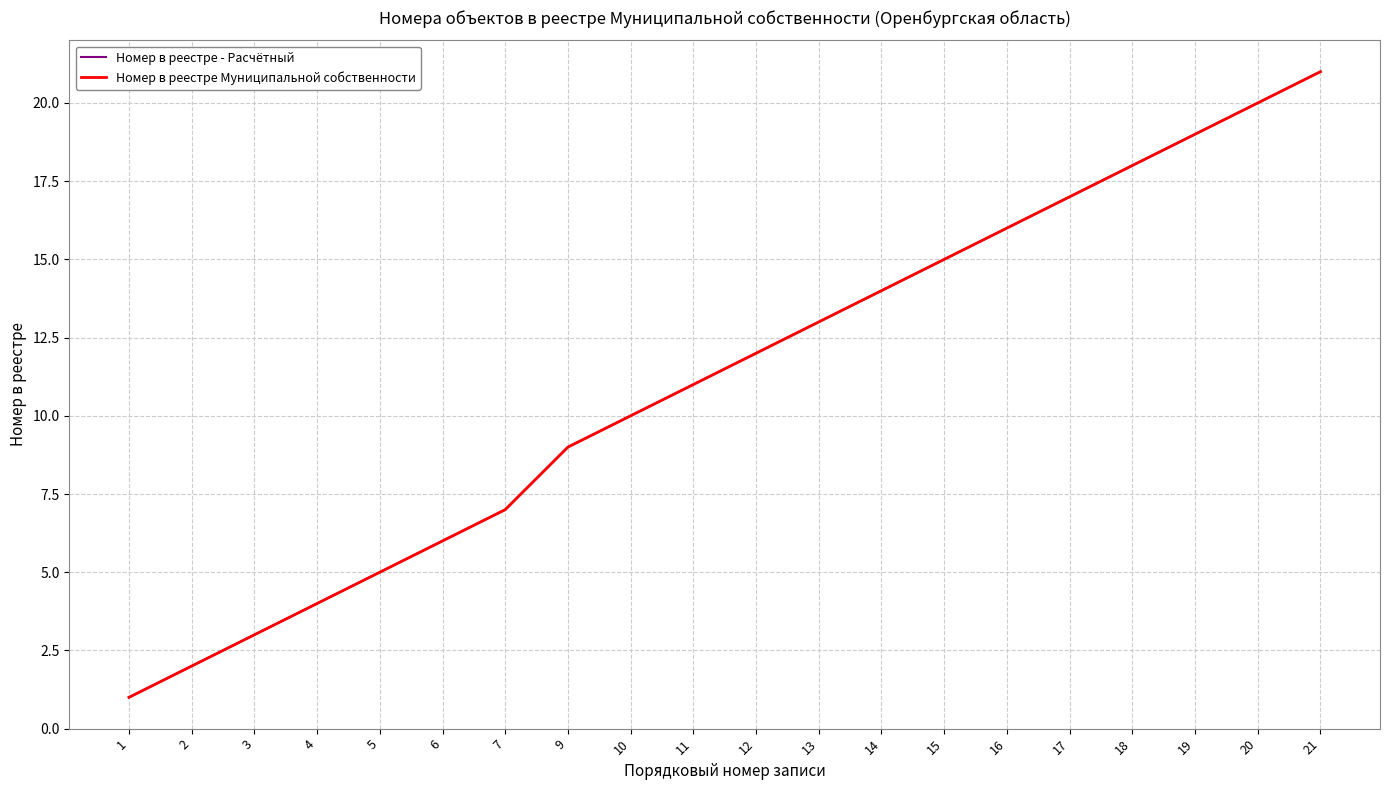

Is it true that Номер в реестре Муниципальной собственности equals 19 at 19?

True